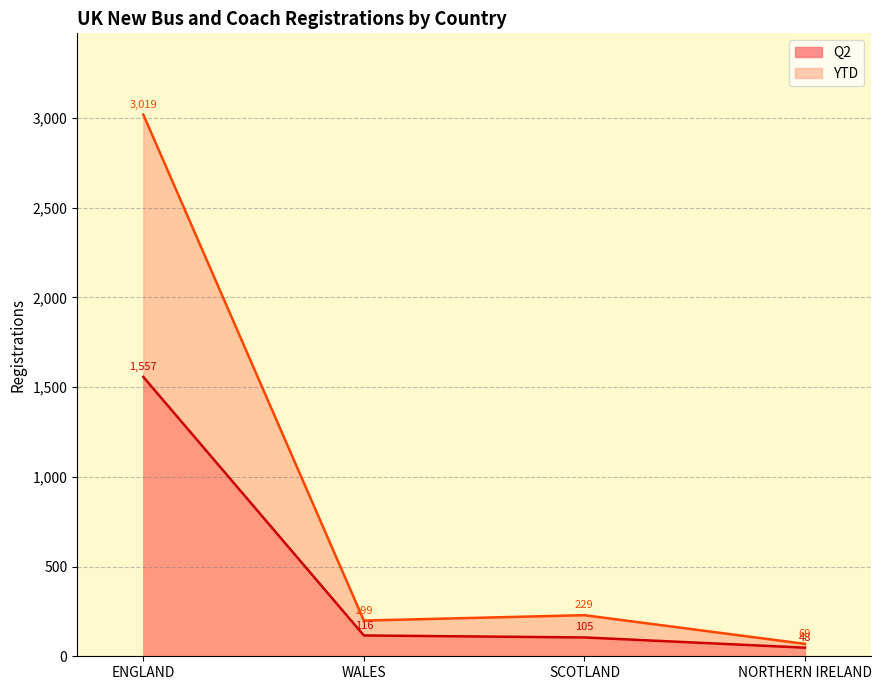

What are all the series names shown in the legend?

Q2, YTD